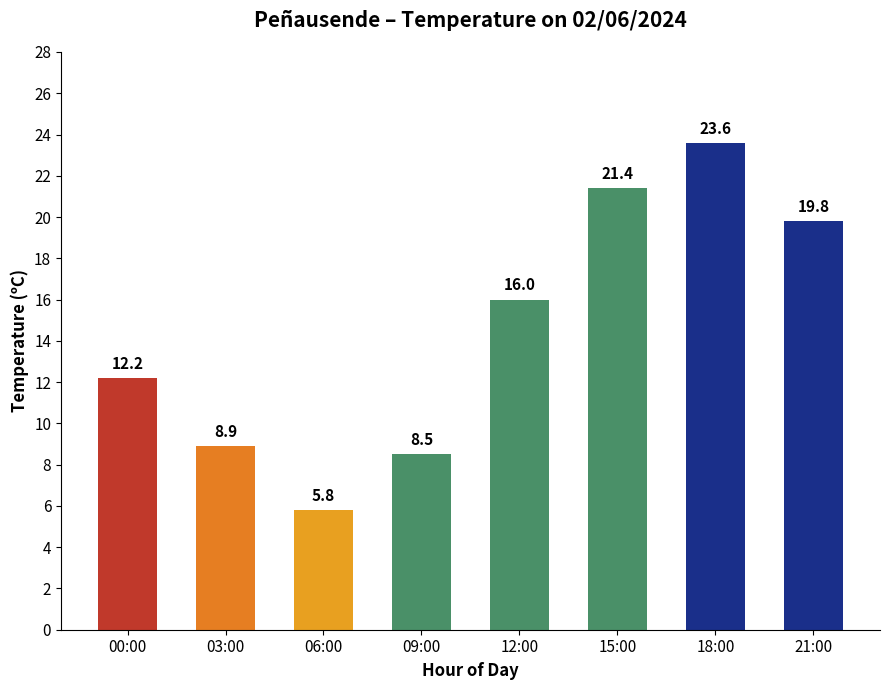

Which label corresponds to the largest value in the chart?

18:00